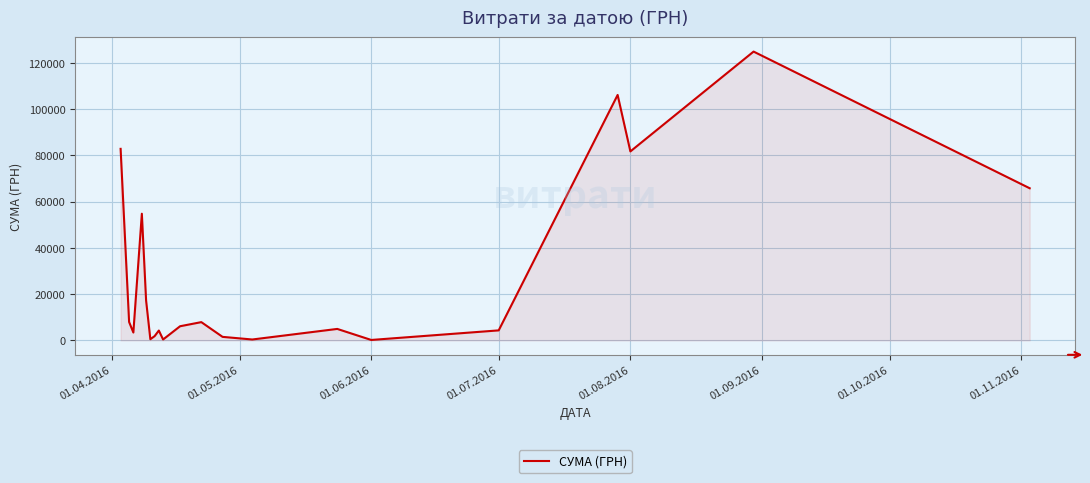

What is the minimum value shown in the chart?

176.0